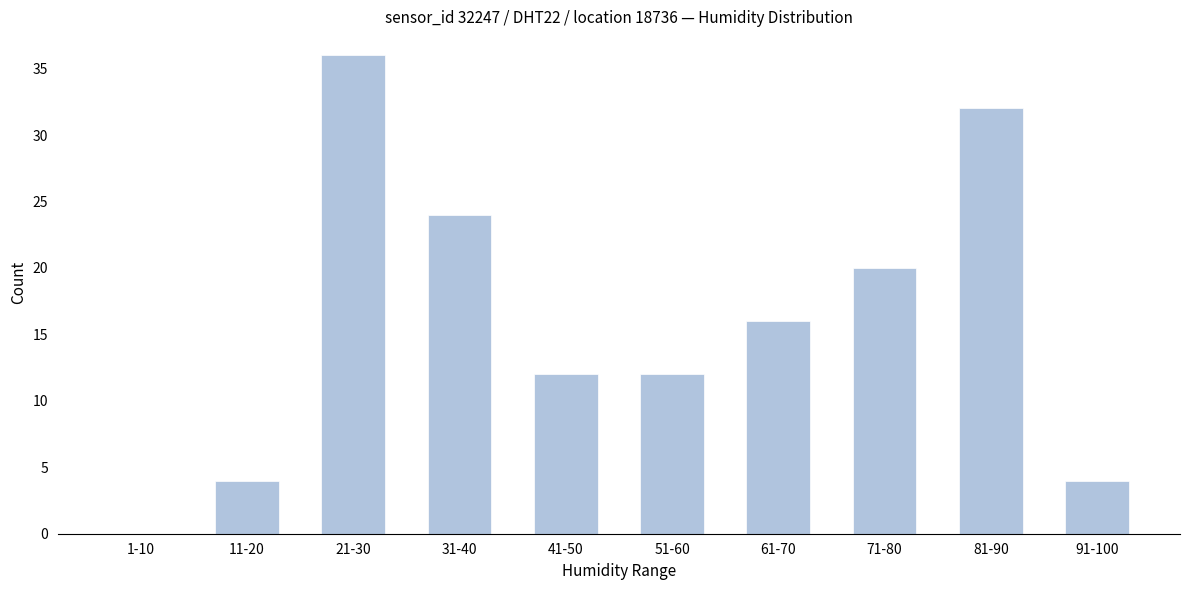

Reading left to right, list all the values displayed in this chart.

1-10=0	11-20=4	21-30=36	31-40=24	41-50=12	51-60=12	61-70=16	71-80=20	81-90=32	91-100=4